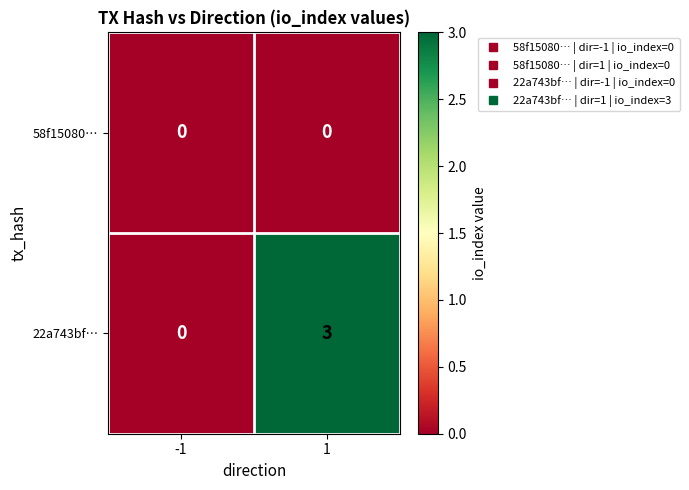

What is the sum of the 22a743bf… values at 1 and -1?

3